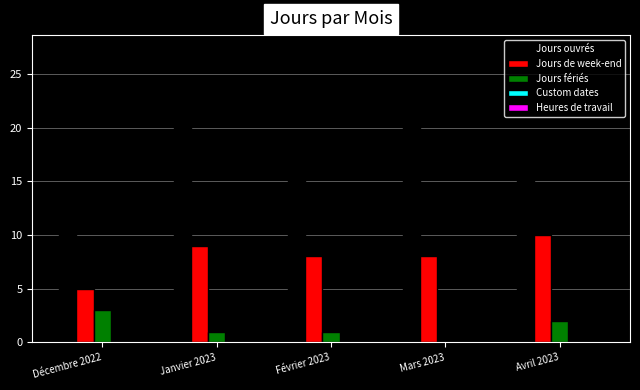

Read the Jours de week-end value at Mars 2023.

8